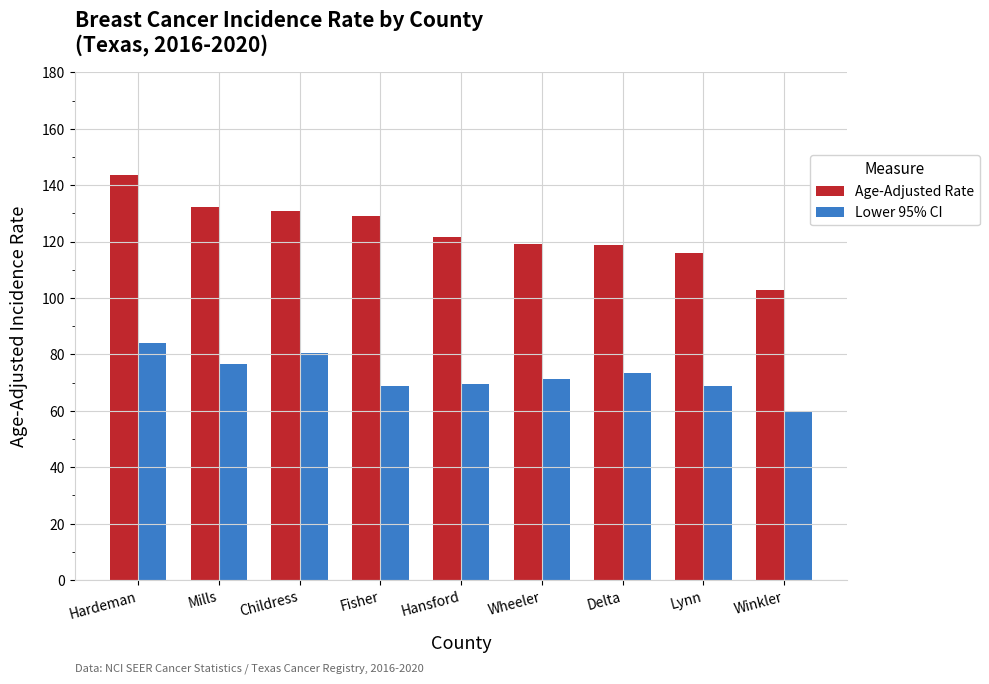

What is the difference between the maximum and minimum values in the Lower 95% CI series?

24.2